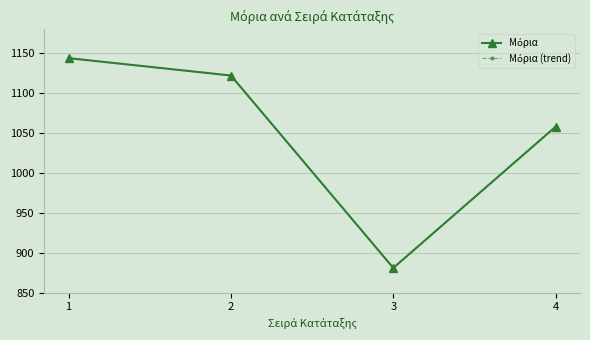

True or false: Μόρια (trend) and Μόρια intersect in this chart.

False